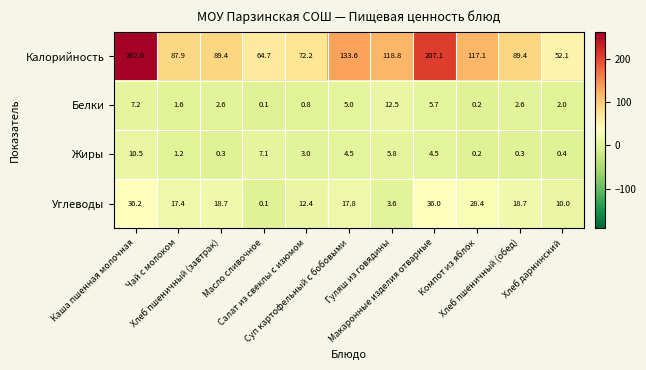

List the series in order of their peak value, highest first.

Калорийность, Углеводы, Белки, Жиры